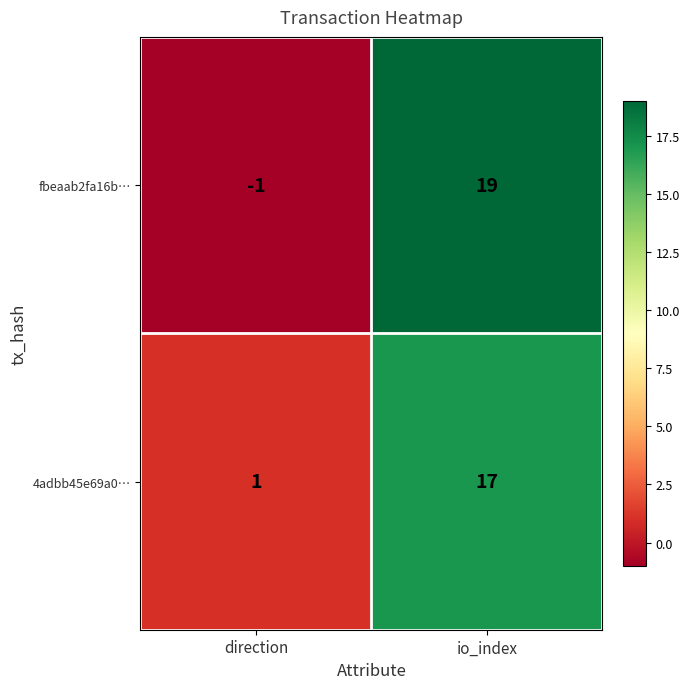

Reading left to right, transcribe all the data shown in this chart.

fbeaab2fa16b…: -1	19
4adbb45e69a0…: 1	17